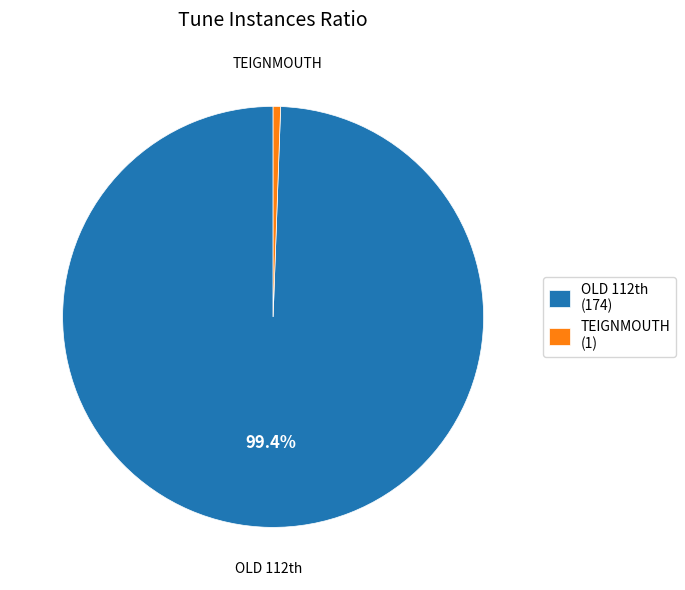

Count the number of slices in the pie.

2